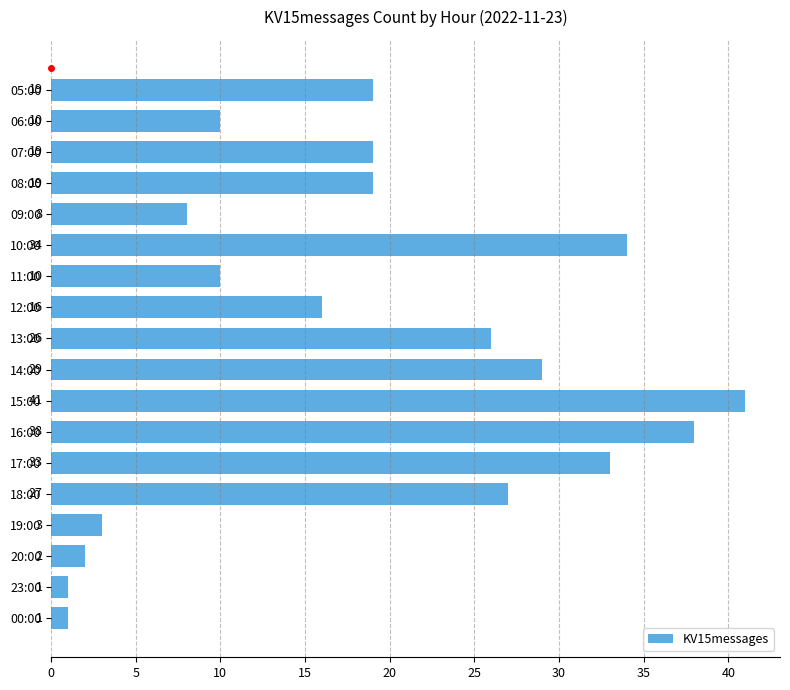

Is it true that the value at 16:00 is 38?

True